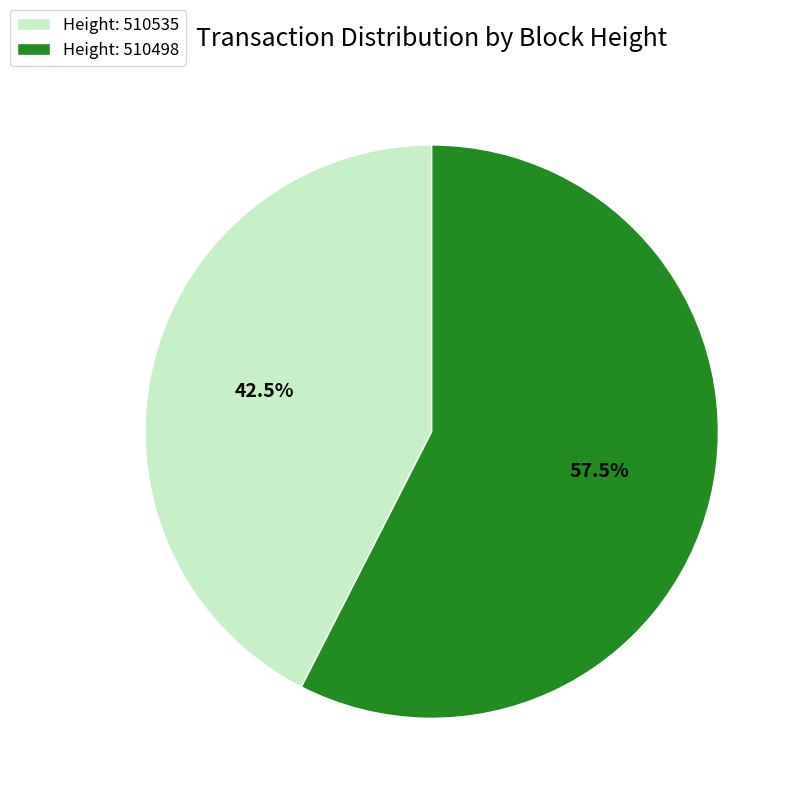

Rank the categories by value from highest to lowest.

Height: 510498, Height: 510535